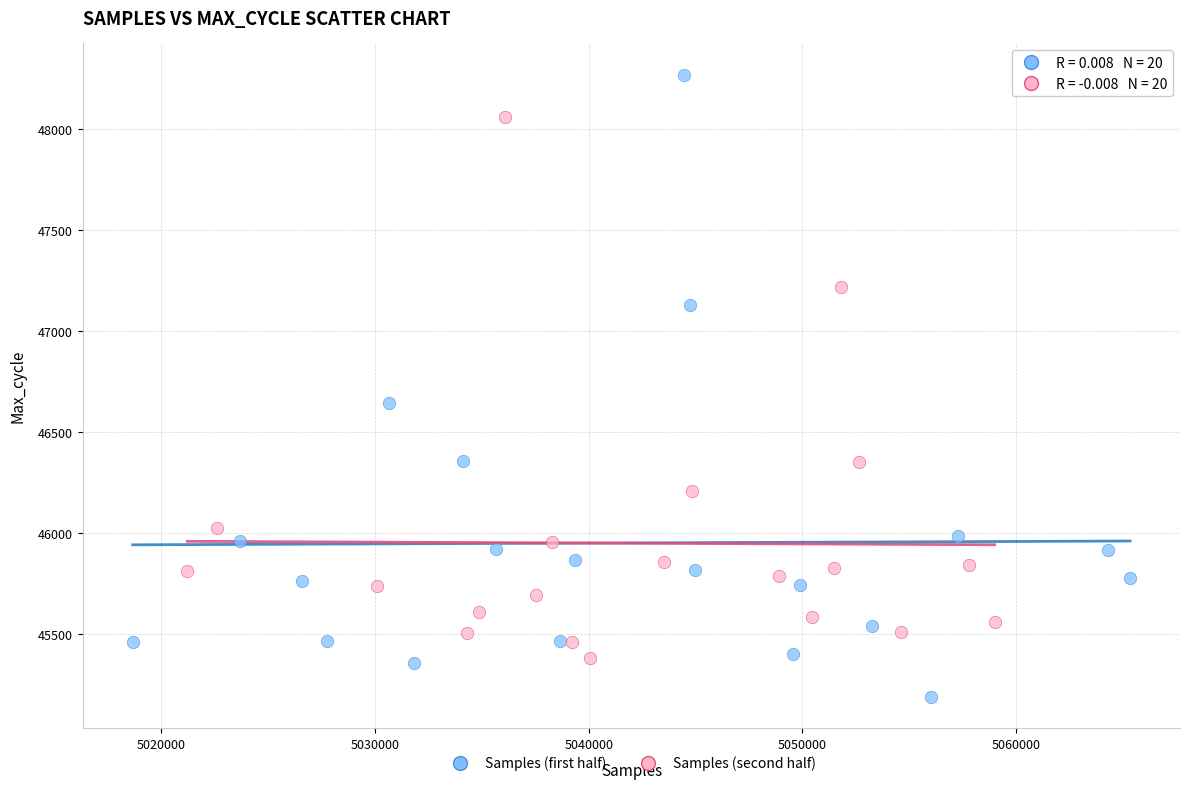

Which series reaches the maximum Y coordinate?

Samples (first half)